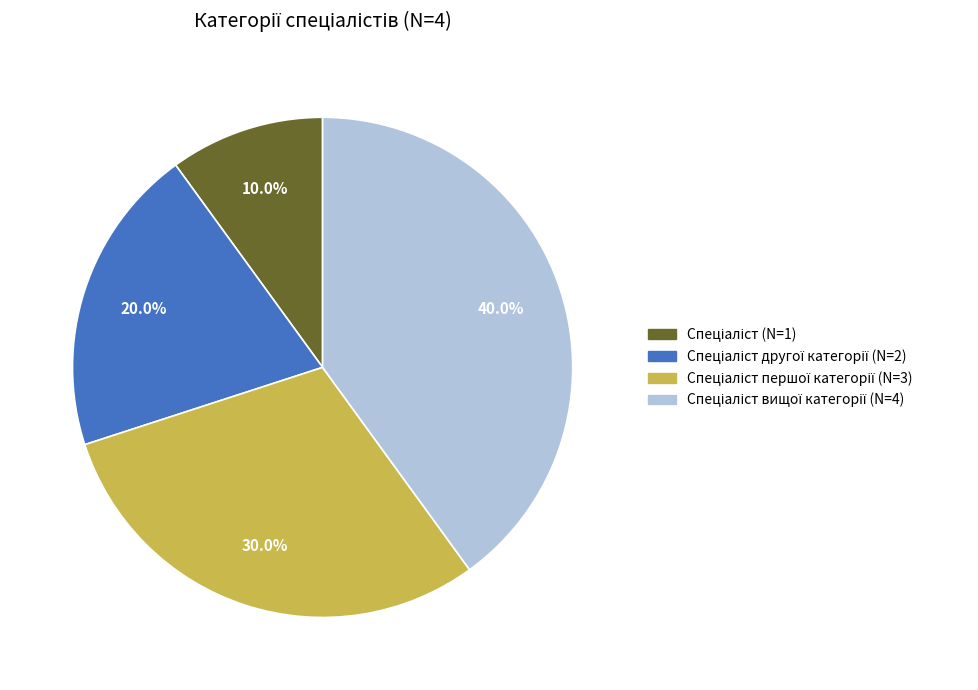

Does any single category account for the majority?

No